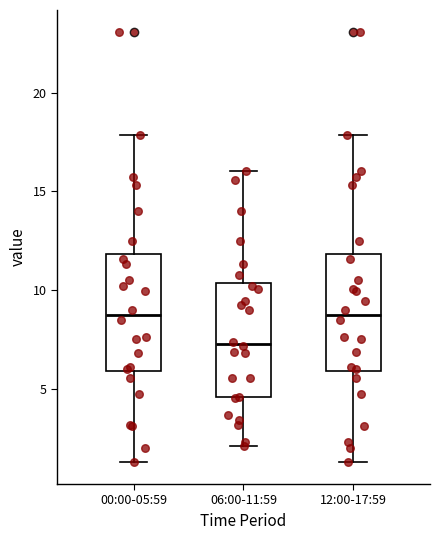

Where does the lower whisker of the box for 00:00-05:59 end on the y-axis? The values are not printed on the chart, so give them approximately, as read against the axis.

1.5